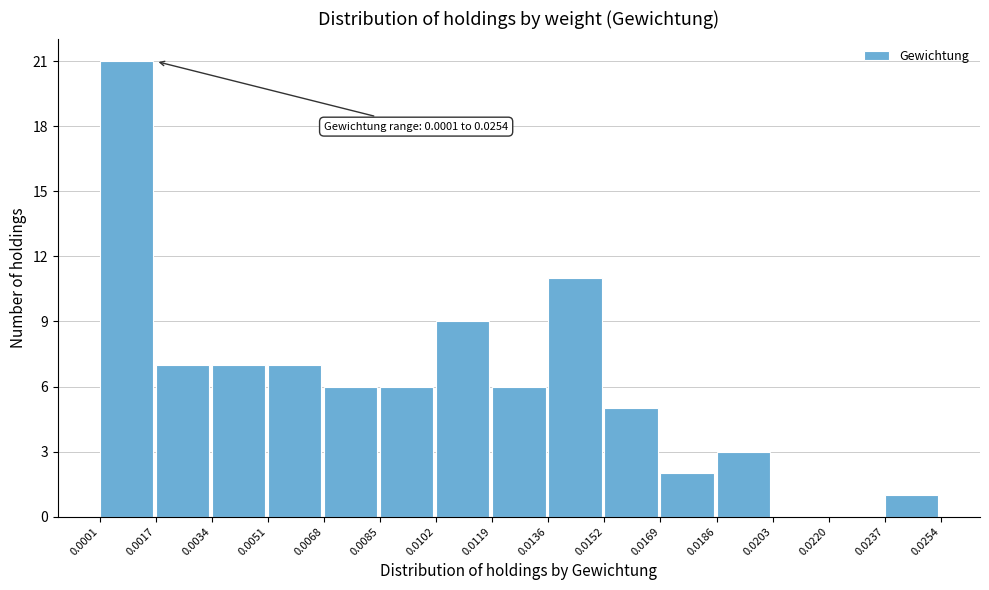

Which range on the x-axis has the tallest bar?

0.0001 to 0.0017